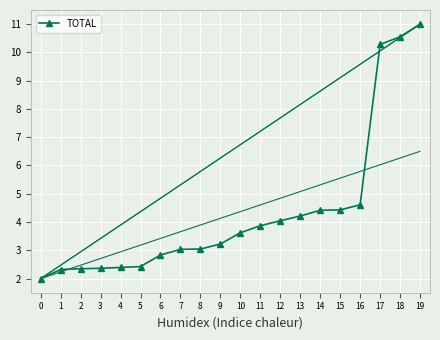

The value at 9 is 3.2. True or false?

True